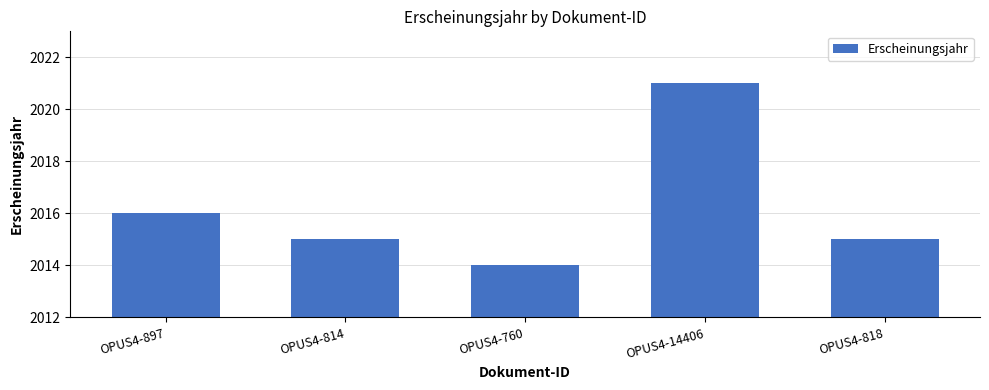

What is the value of the 1st bar from the left?

2016